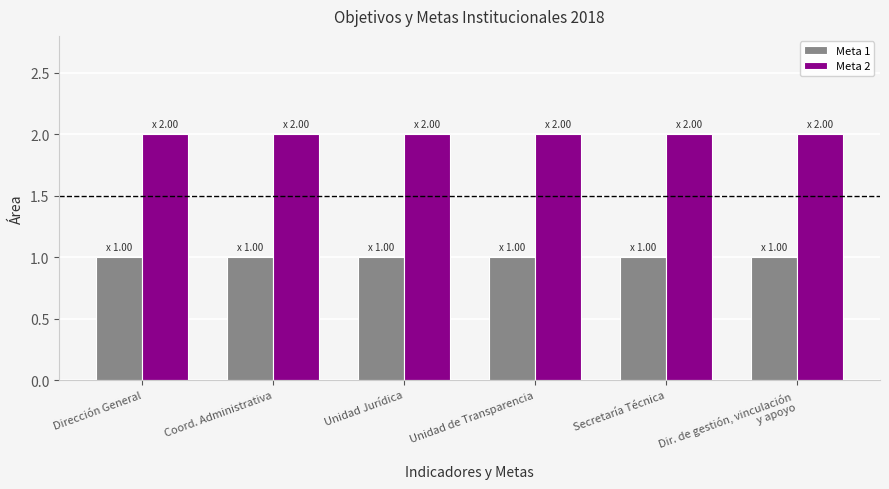

Is it true that Meta 2 equals 2 at Unidad de Transparencia?

True